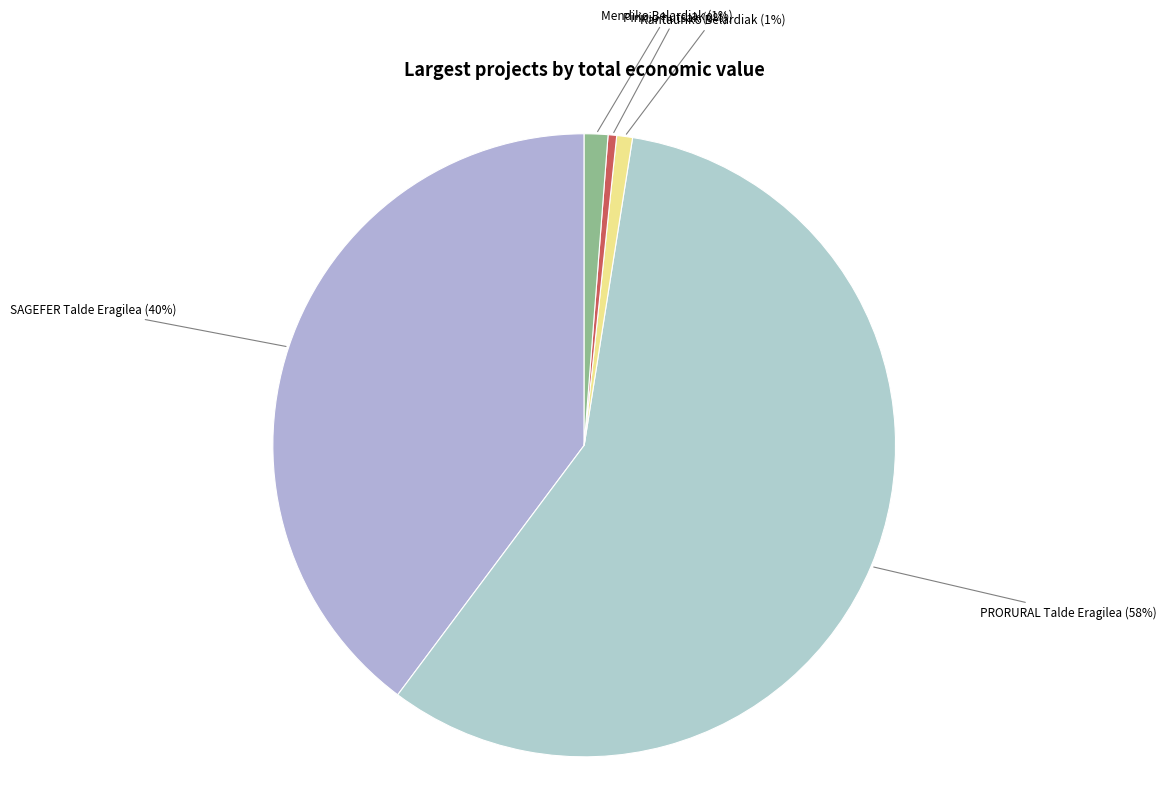

What is the ratio of the value at Kantauriko Belardiak to the value at Pirinio hutsak?

1.8